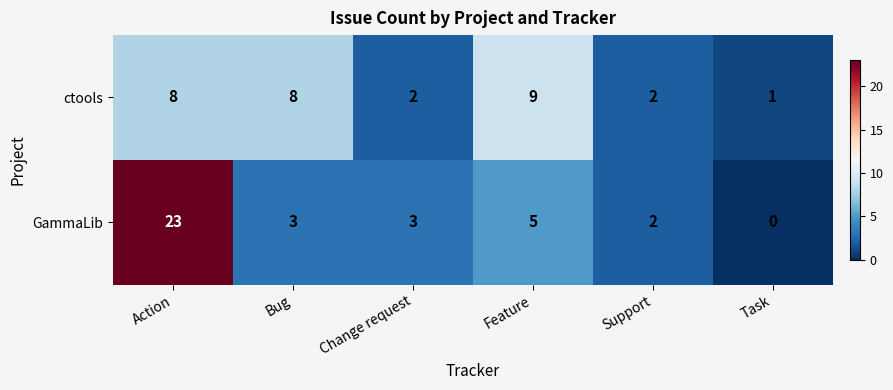

What is the difference between the GammaLib values at Support and Action?

21